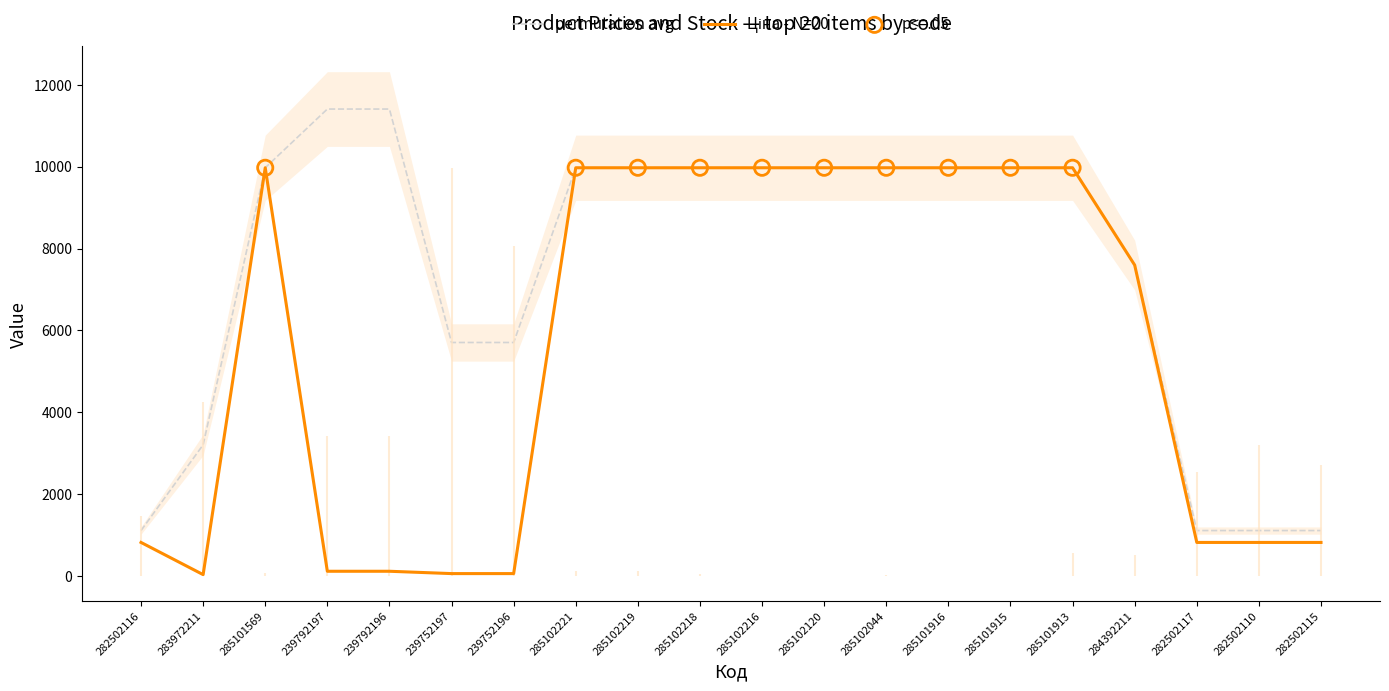

Is the value of Доп. ціна at 284392211 greater than the value of Ціна at 283972211?

Yes